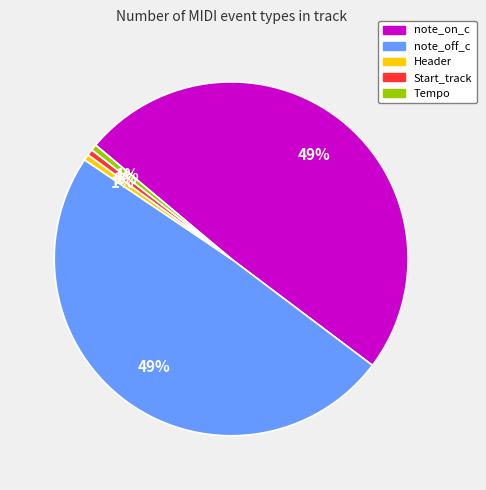

The Start_track slice represents 1% of the pie. True or false?

True